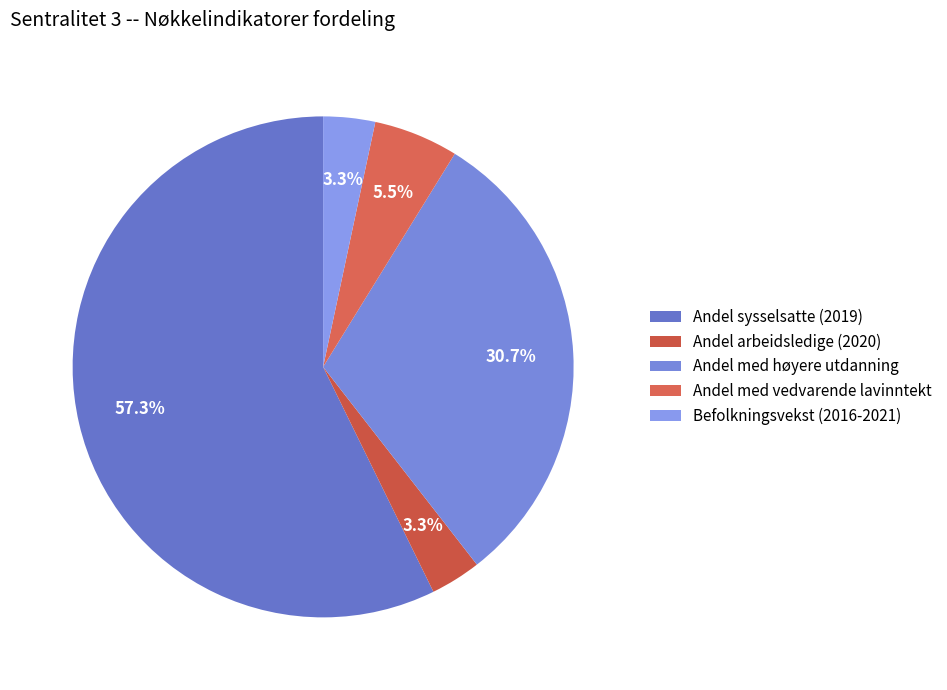

To the nearest percent, what percentage of the pie is Andel arbeidsledige (2020)?

3%